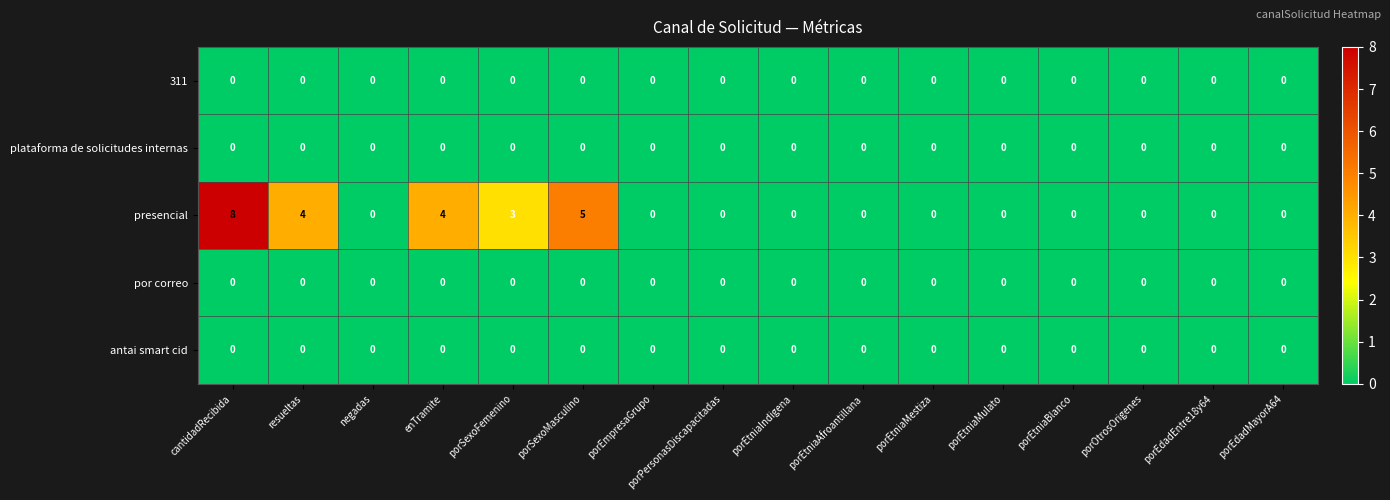

Which label corresponds to the largest value in the chart?

cantidadRecibida